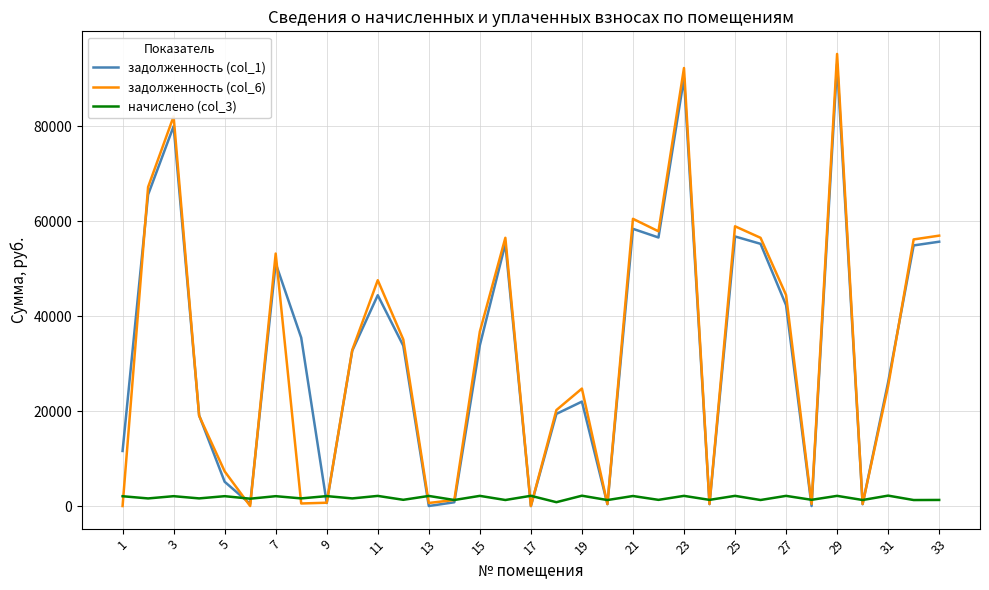

Count the number of categories in the chart.

33